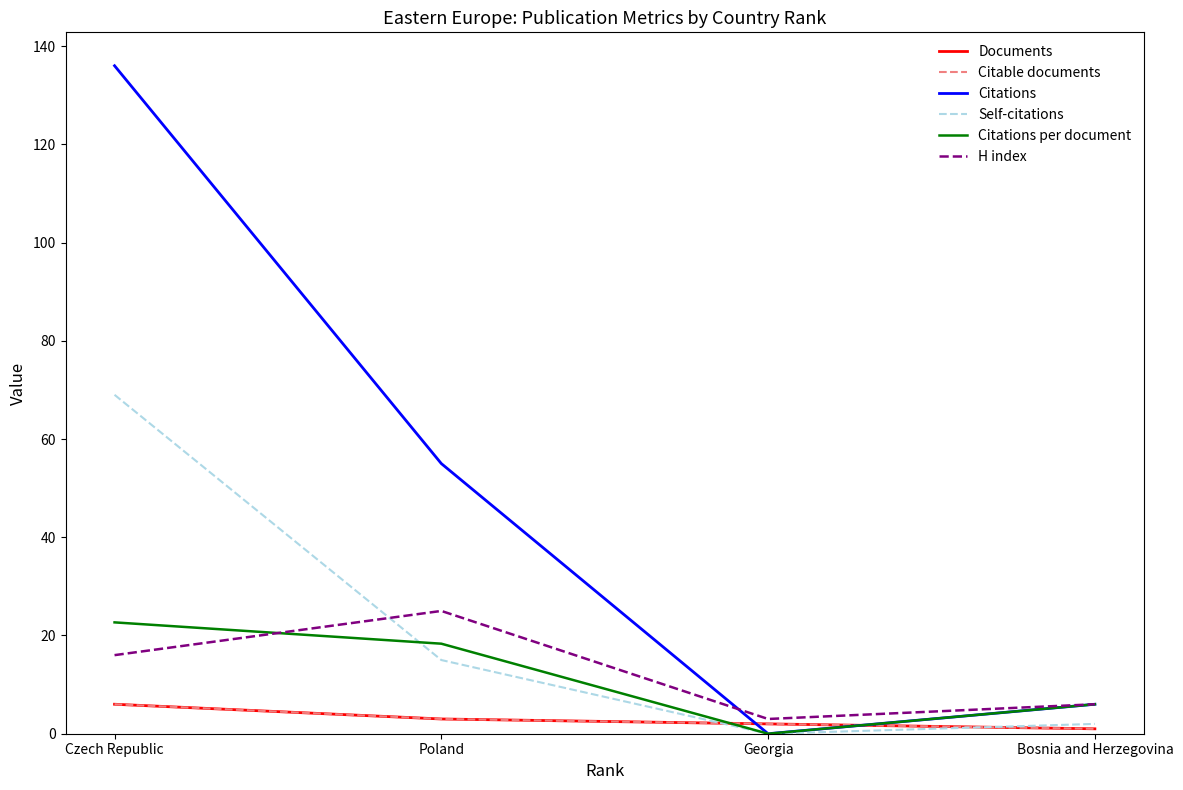

Does the chart have visible grid lines?

No